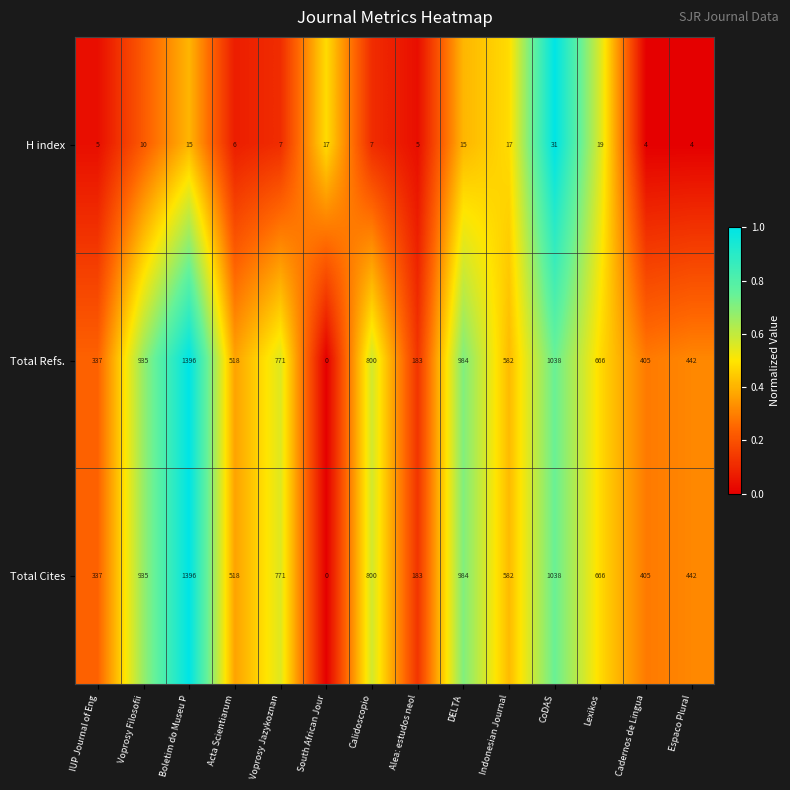

How many categories are shown in the chart?

14